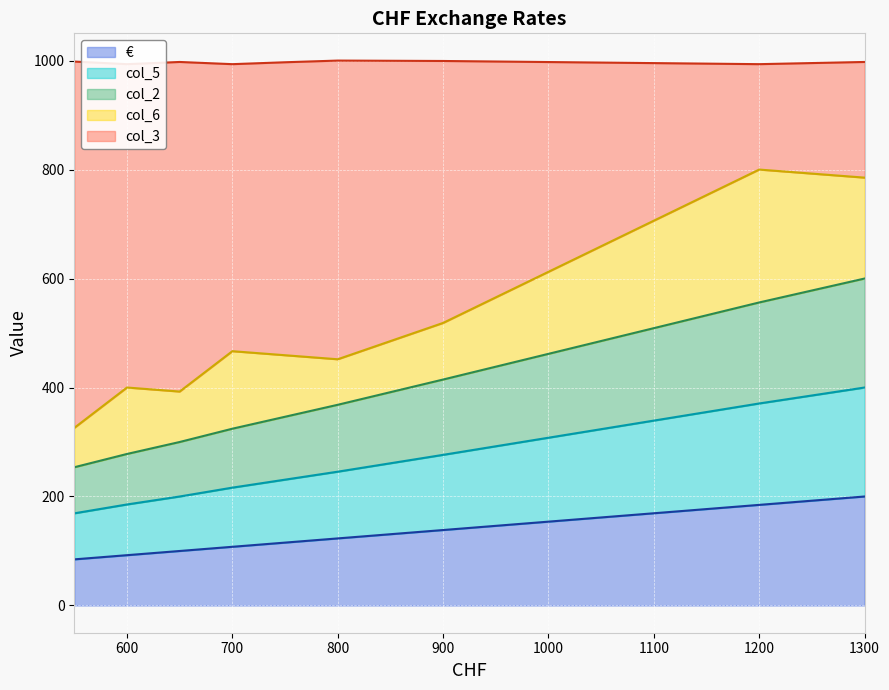

Reading left to right, extract all data points from this chart.

€: 84.6	92.3	100.0	107.7	115.4	123.1	138.5	184.6	200.0
col_5: 169.1	185.4	200.0	216.3	230.9	245.5	276.4	370.7	400.0
col_2: 253.7	278.0	300.0	324.4	346.3	368.3	414.6	556.1	600.0
col_6: 325.9	400.0	392.6	466.7	459.3	451.9	518.5	800.0	785.2
col_3: 998.2	993.4	997.5	993.4	996.9	1000.0	999.3	993.4	997.5